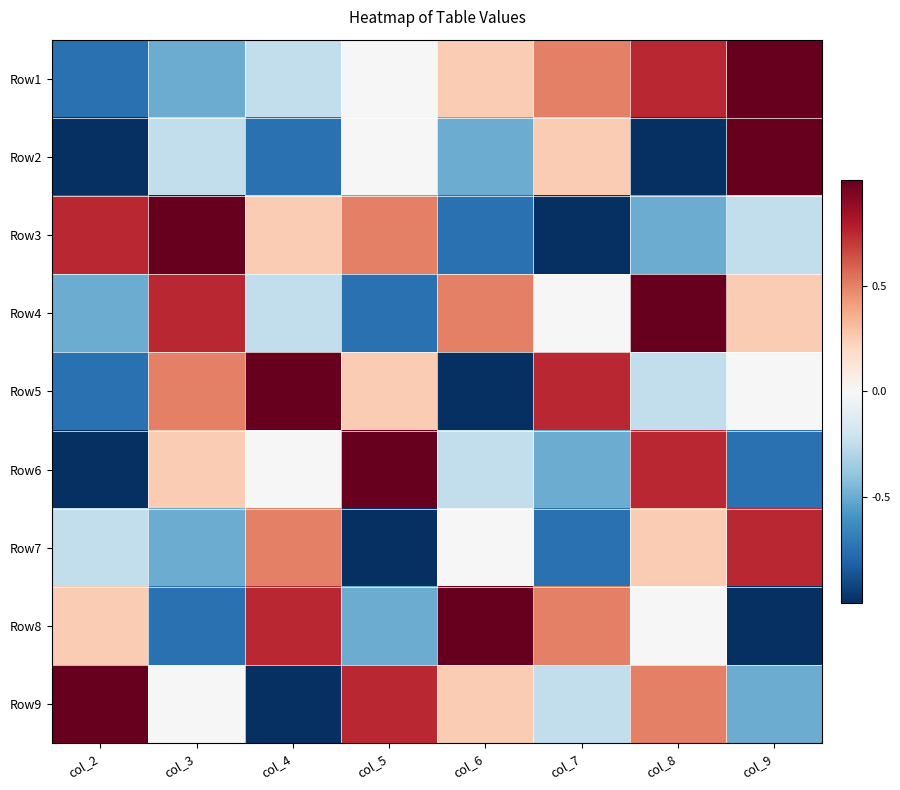

Rank the series by their maximum value, from highest to lowest.

Row1, Row2, Row3, Row4, Row5, Row6, Row8, Row9, Row7